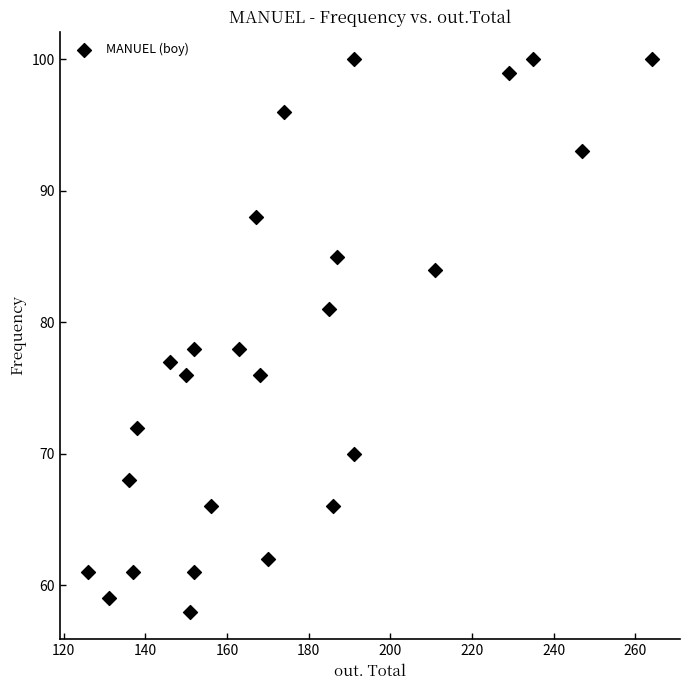

What is the range of X values (max minus min)?

138